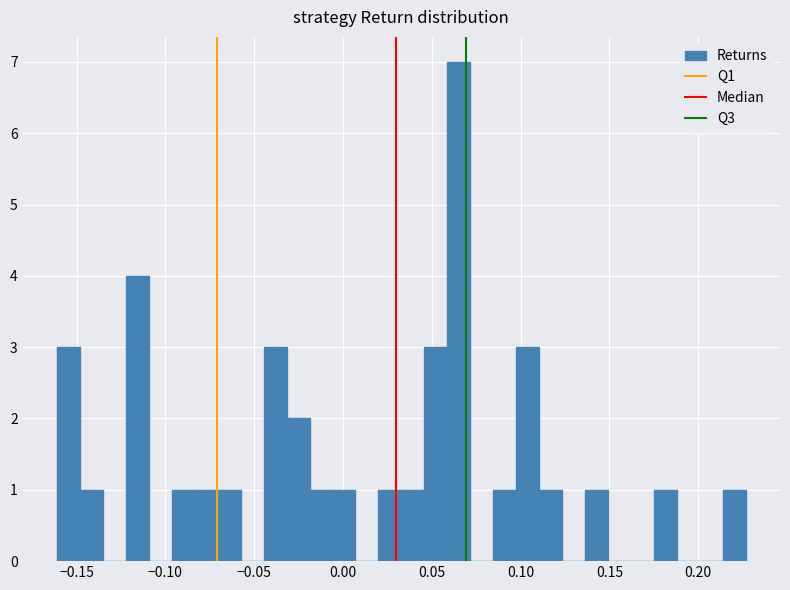

Around what value on the x-axis is the tallest bar? Give the approximate position of its centre, as read against the axis.

0.065